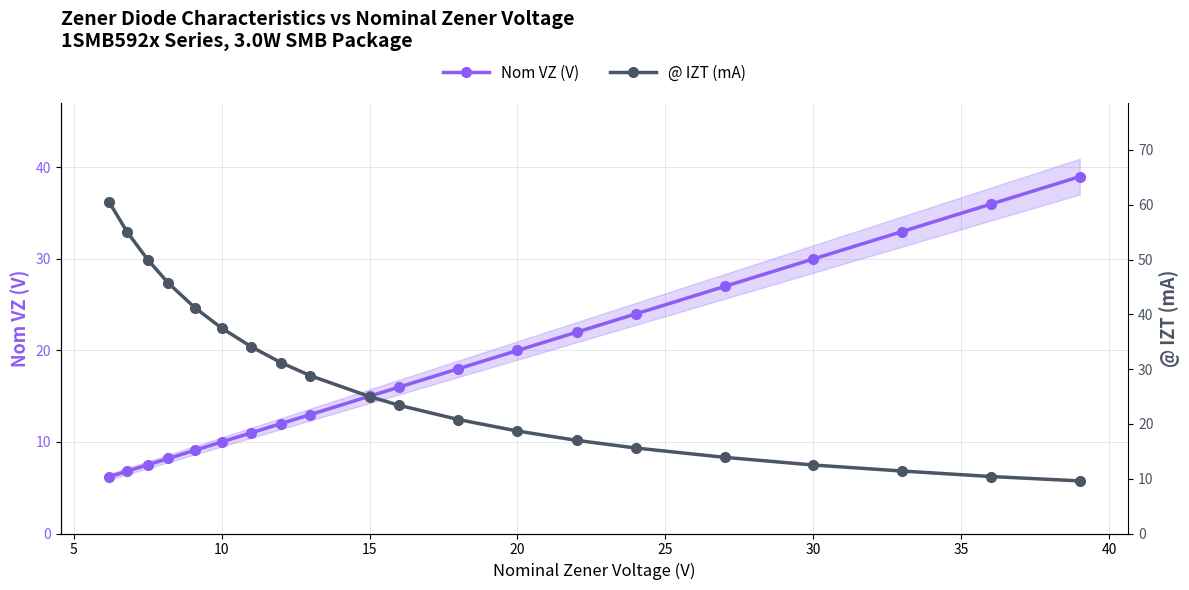

Rank the series by their average value, from lowest to highest.

Nom VZ (V), @ IZT (mA)